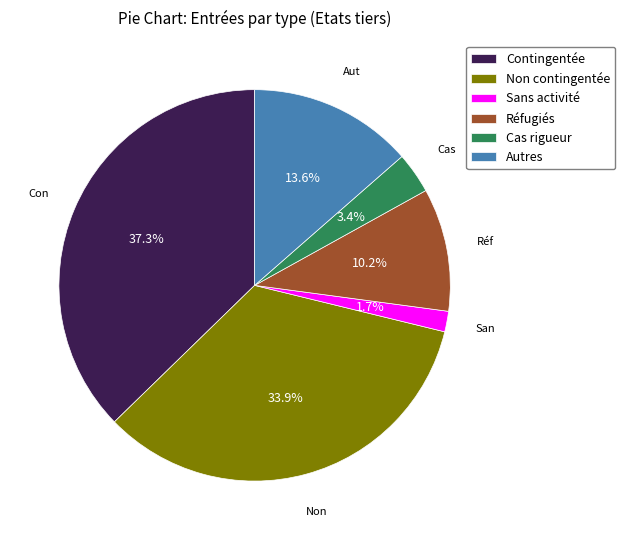

Count the number of slices in the pie.

6